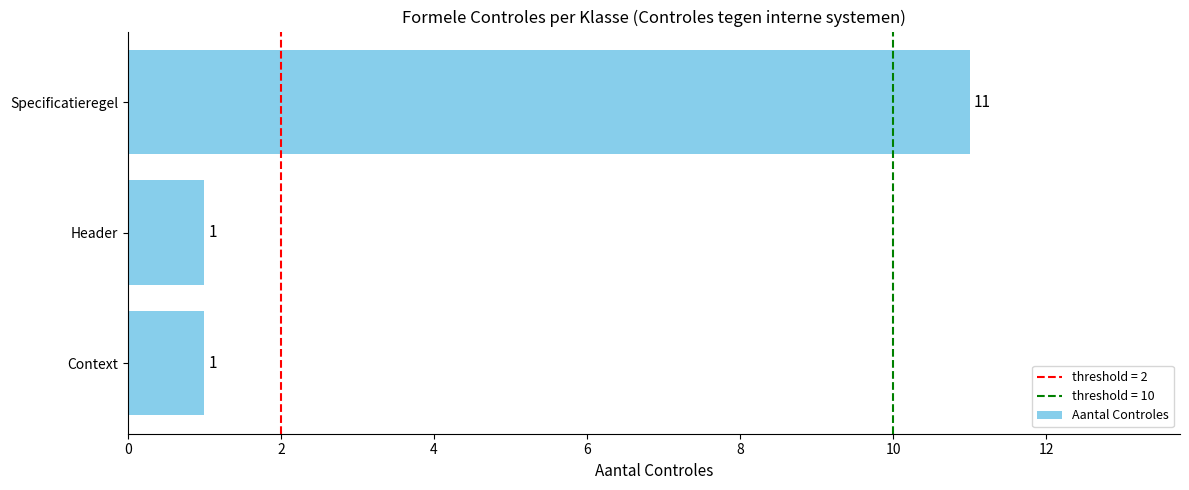

Reading top to bottom, what are all the values shown in this chart?

11	1	1